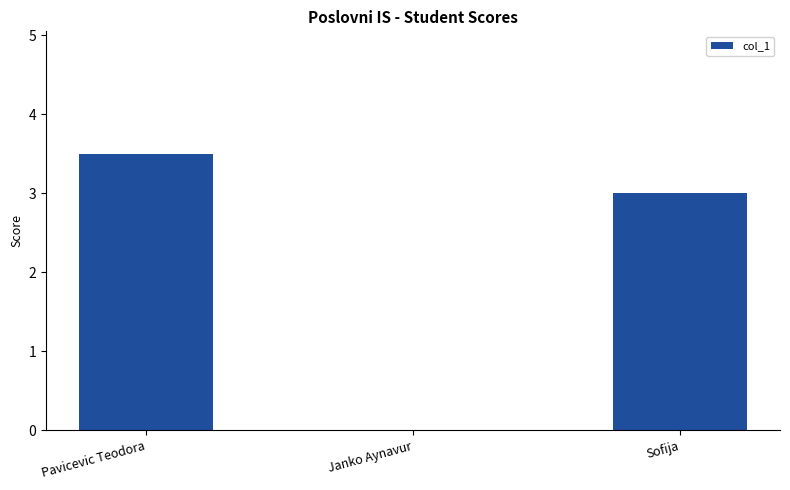

The chart shows a value of 3.5 at Pavicevic Teodora. True or false?

True